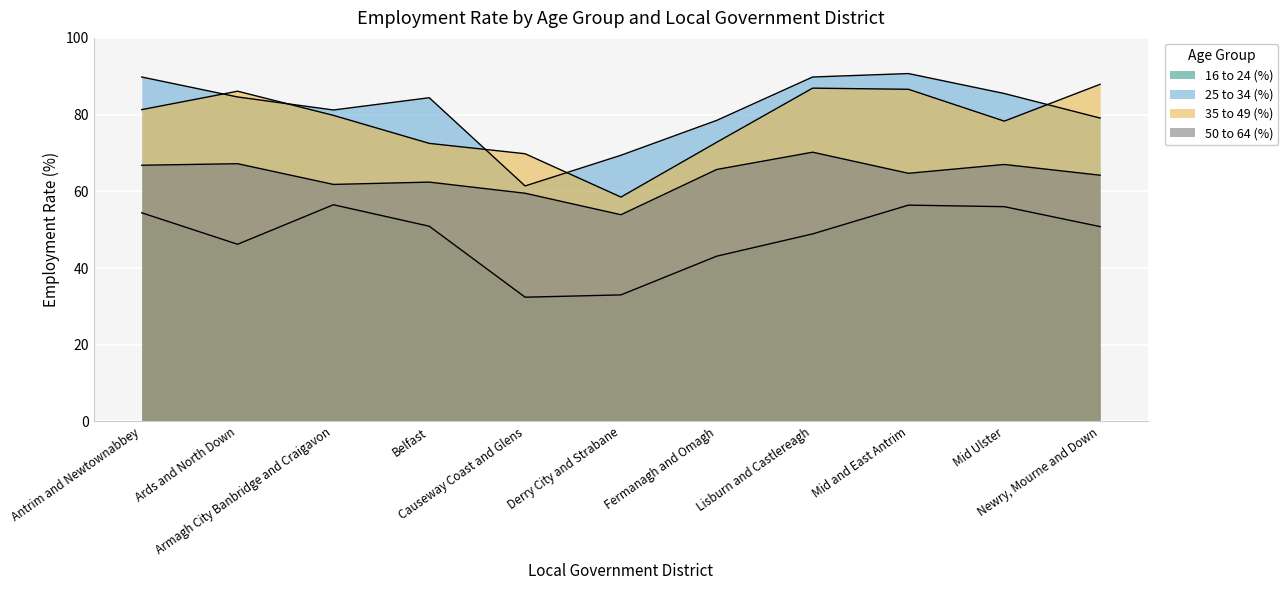

How many values in the 35 to 49 (%) series exceed 79?

6